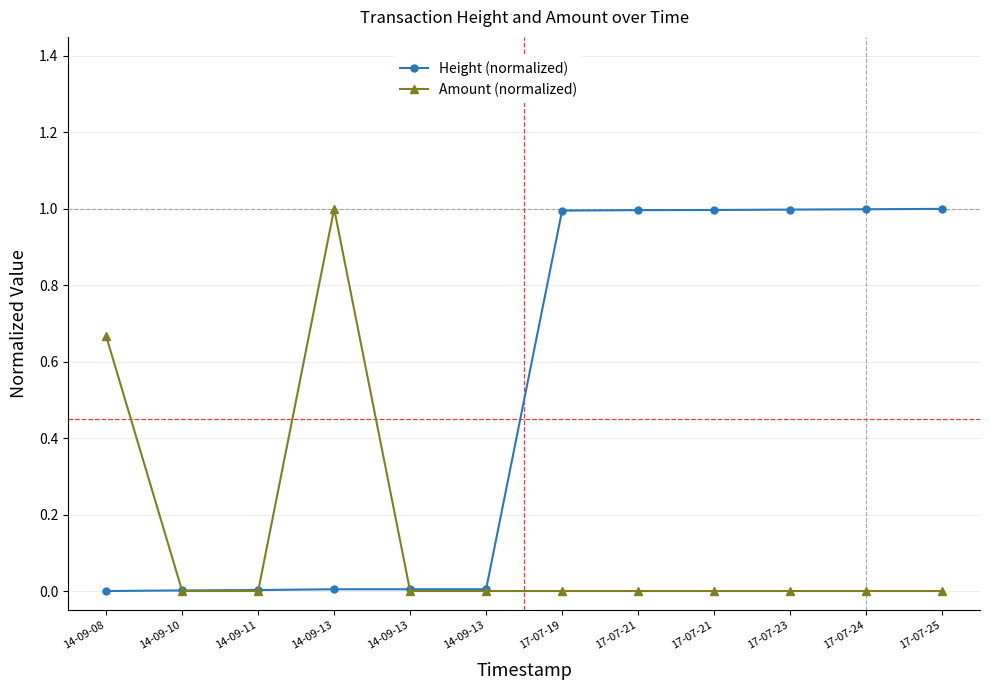

Count the number of data series in this chart.

2